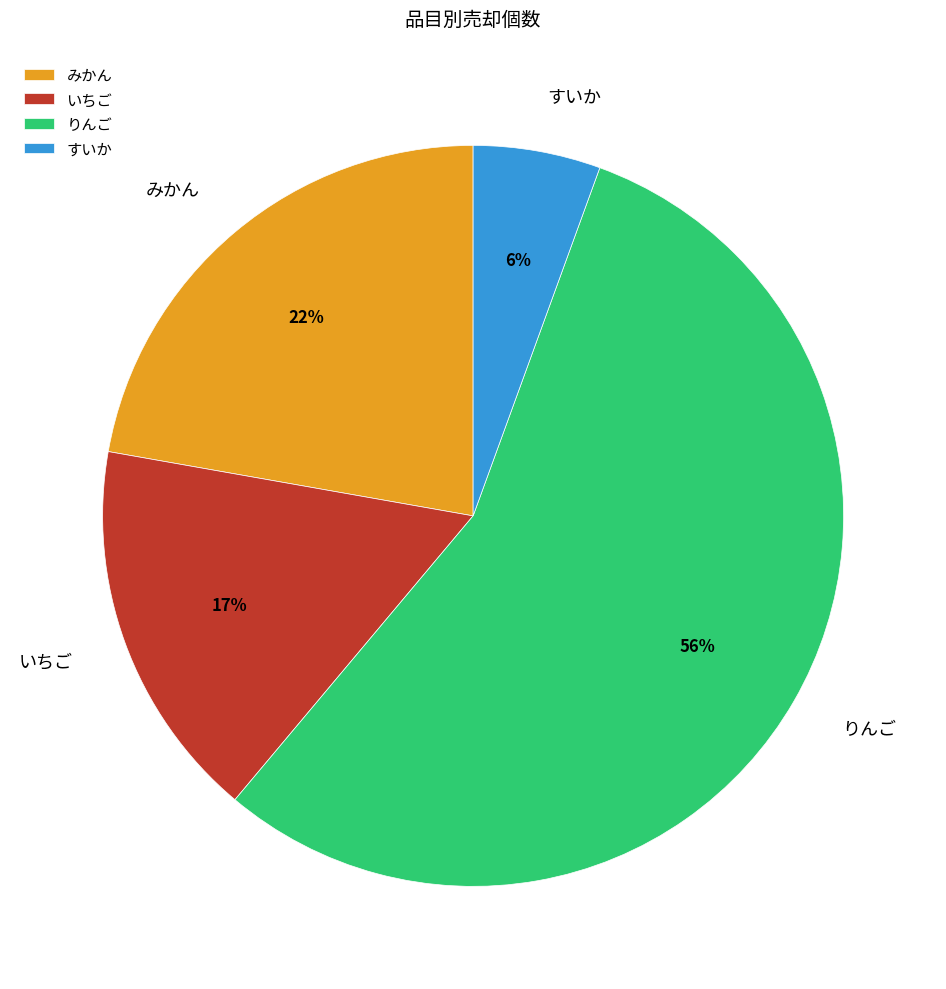

Combined, do みかん and りんご account for over 50%?

Yes